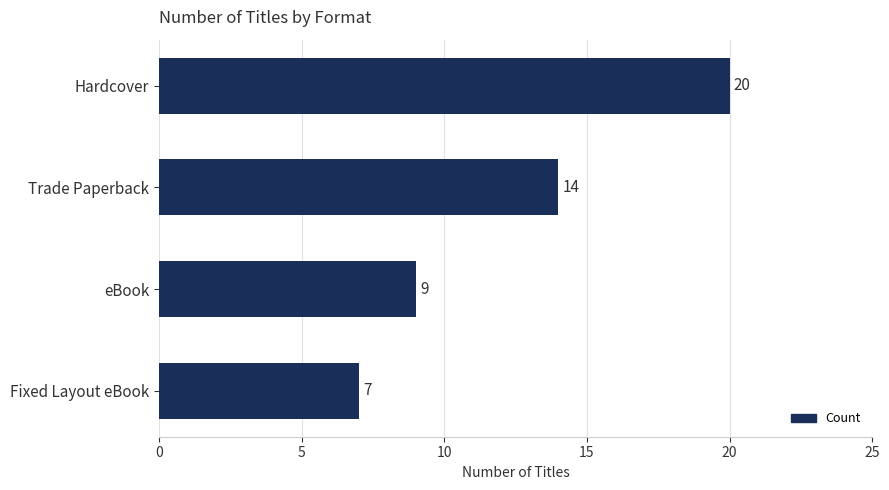

What is the greatest value displayed?

20